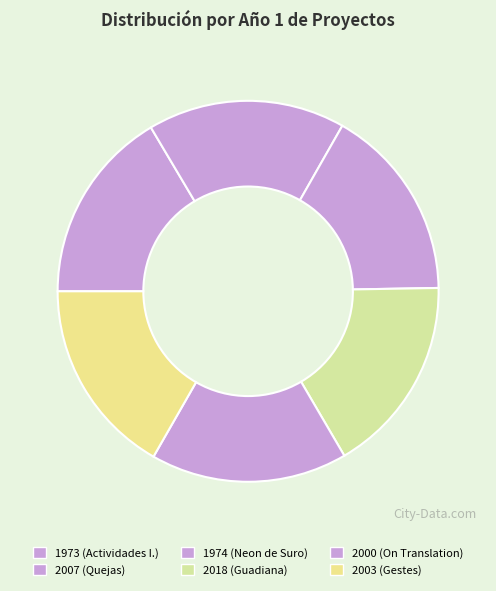

How many segments does this pie chart have?

6